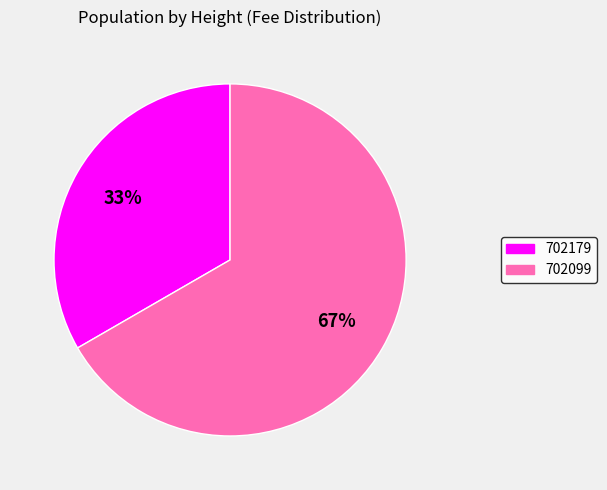

To the nearest percent, what is the average slice percentage?

50%